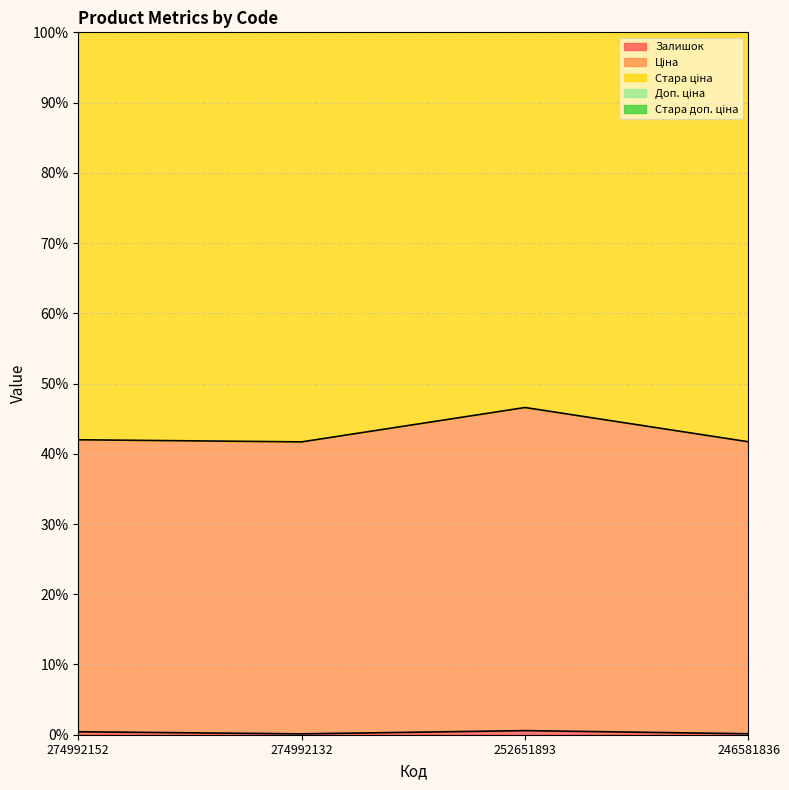

What is the difference between the second highest and minimum values in the Залишок series?

0.3